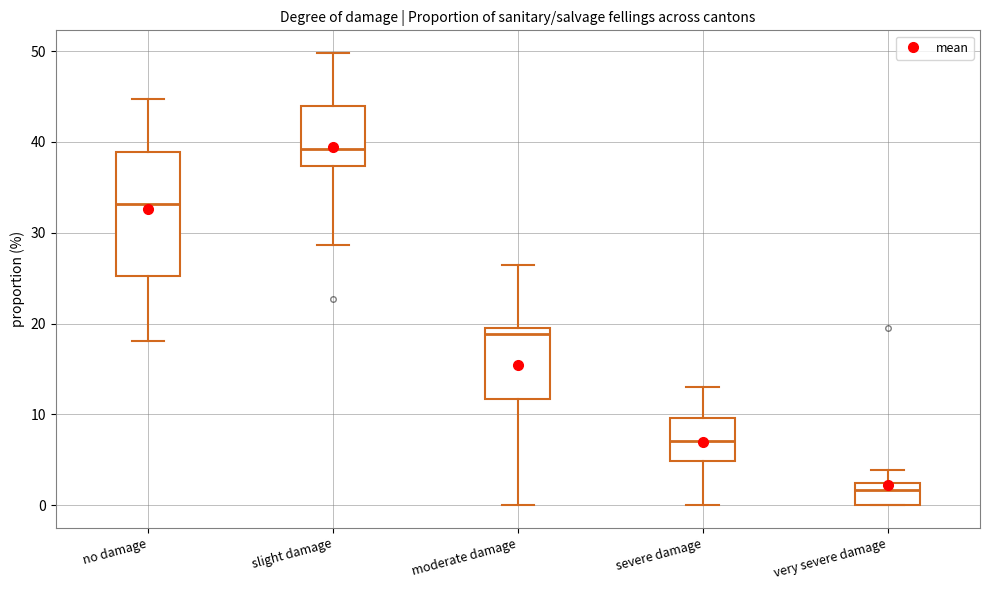

Which box has the highest median line?

slight damage